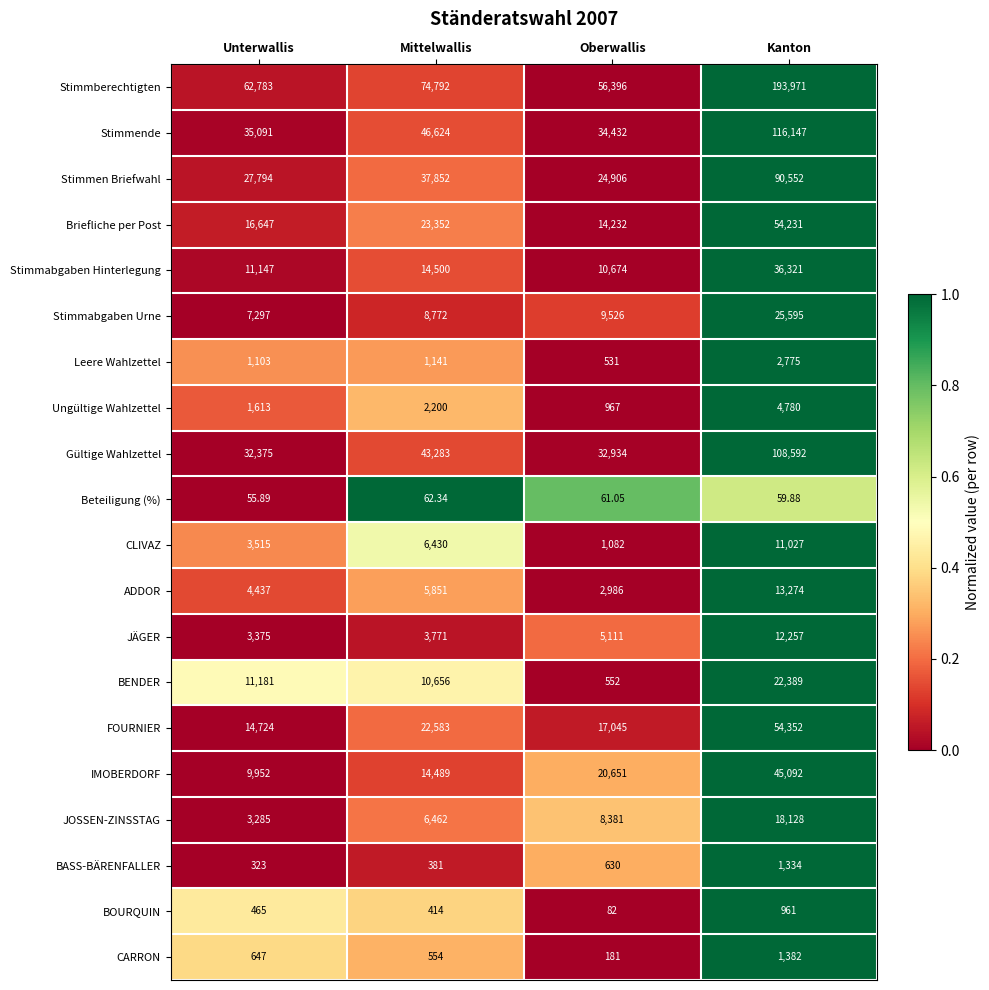

At which category does the chart reach its peak across all series?

Kanton